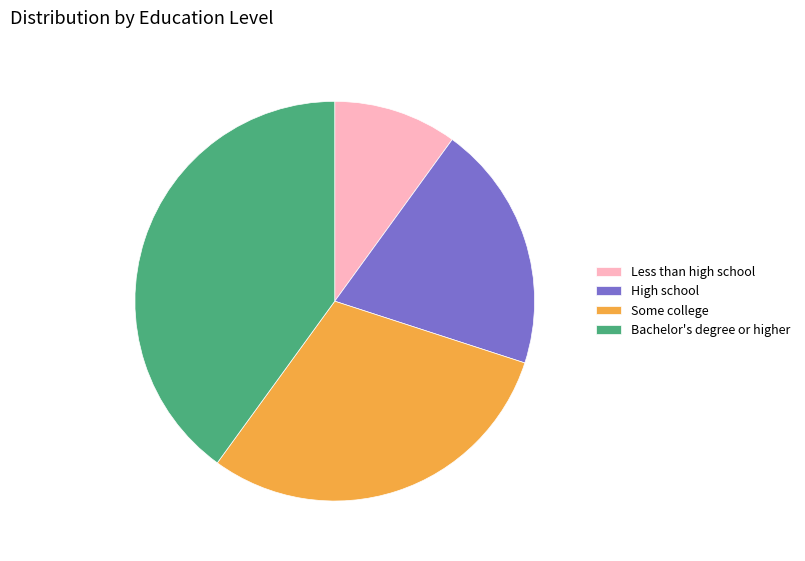

Count the number of slices in the pie.

4